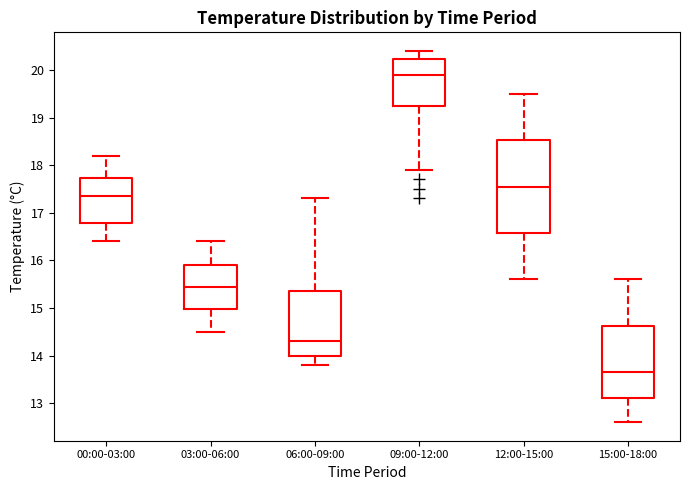

Which box's median line is the highest?

09:00-12:00